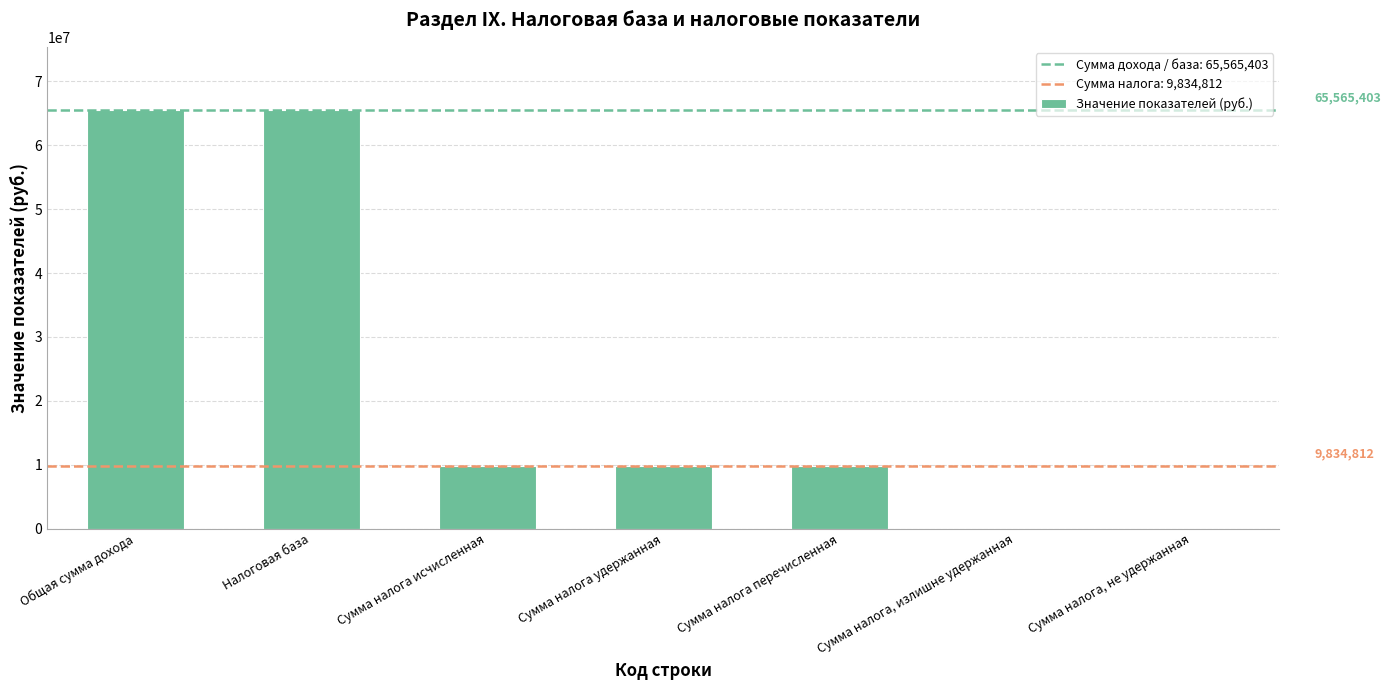

Is it true that the value at Сумма налога перечисленная is 17472080?

False